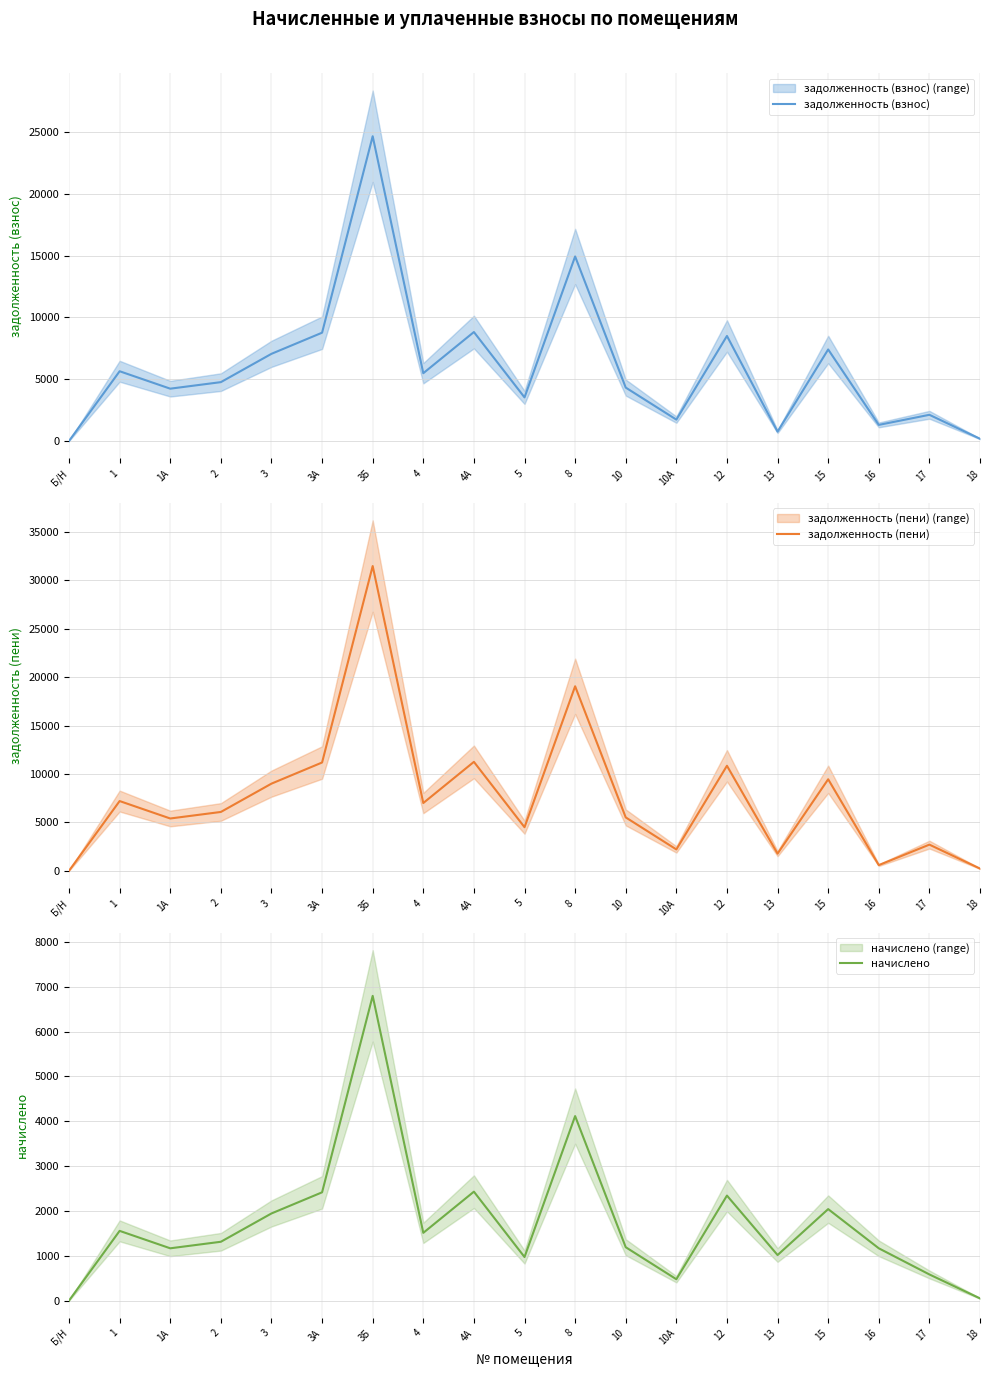

Reading left to right, what are all the values shown in this chart?

задолженность (взнос): 0.0	5644.8	4233.6	4762.8	7056.0	8767.1	24678.4	5486.0	8820.0	3528.0	14941.1	4321.8	1728.7	8502.5	755.0	7408.8	1300.8	2116.8	176.4
задолженность (пени): 0.0	7200.0	5400.0	6075.0	9000.0	11182.5	31477.5	6997.5	11250.0	4500.0	19057.5	5512.5	2205.0	10845.0	1770.8	9450.0	583.2	2700.0	225.0
начислено: 0.0	1555.2	1166.4	1312.2	1944.0	2415.4	6799.1	1511.5	2430.0	972.0	4116.4	1190.7	476.3	2342.5	1015.7	2041.2	1166.4	583.2	48.6